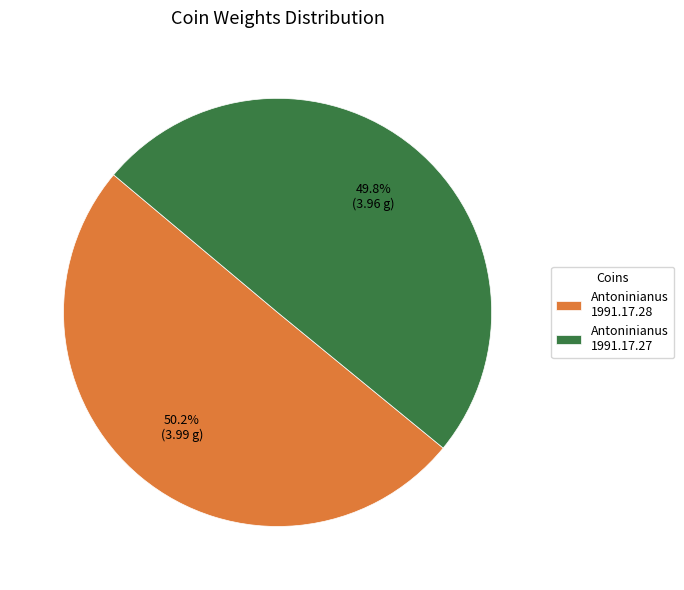

Is the sum of Antoninianus 1991.17.28 and Antoninianus 1991.17.27 greater than half?

Yes